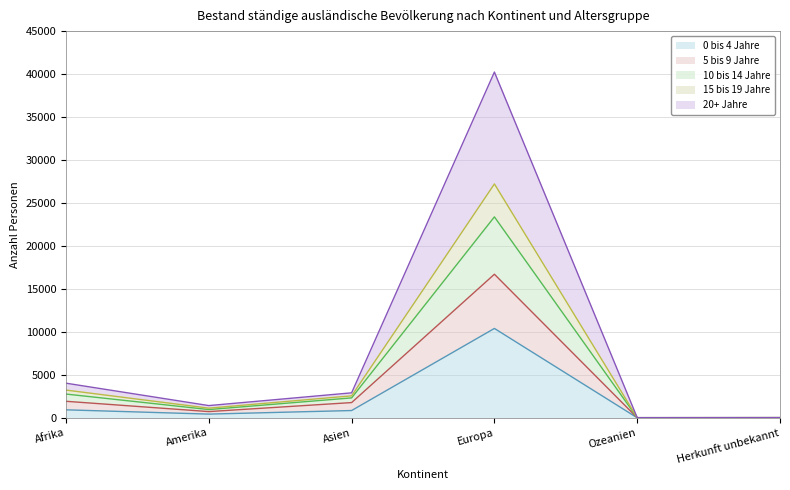

At which label does 0 bis 4 Jahre reach its peak?

Europa